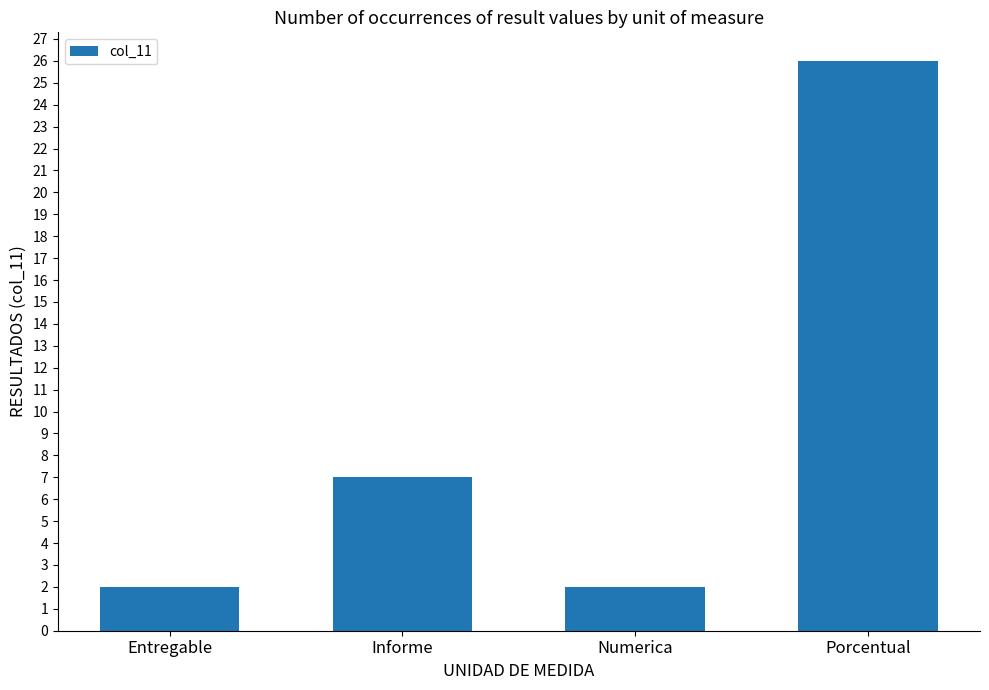

What is the label of the 1st bar from the left?

Entregable